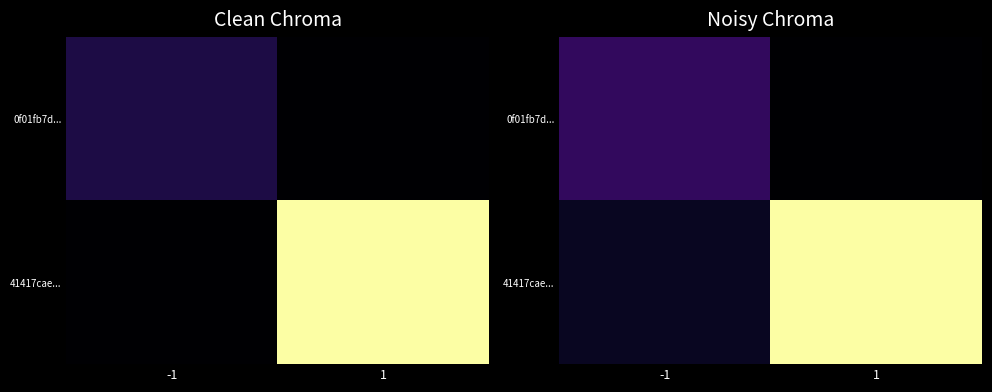

Is it true that 41417cae... equals 410.6 at -1?

True